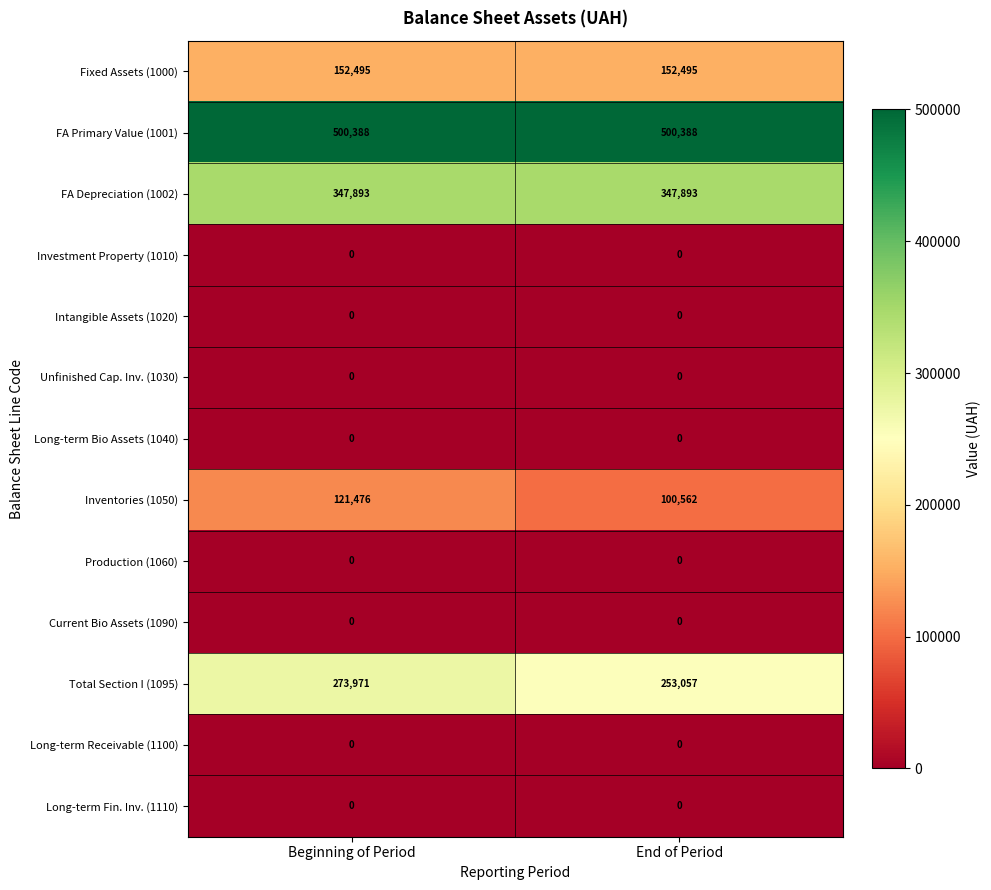

What is the spread (max minus min) of values at End of Period?

500388